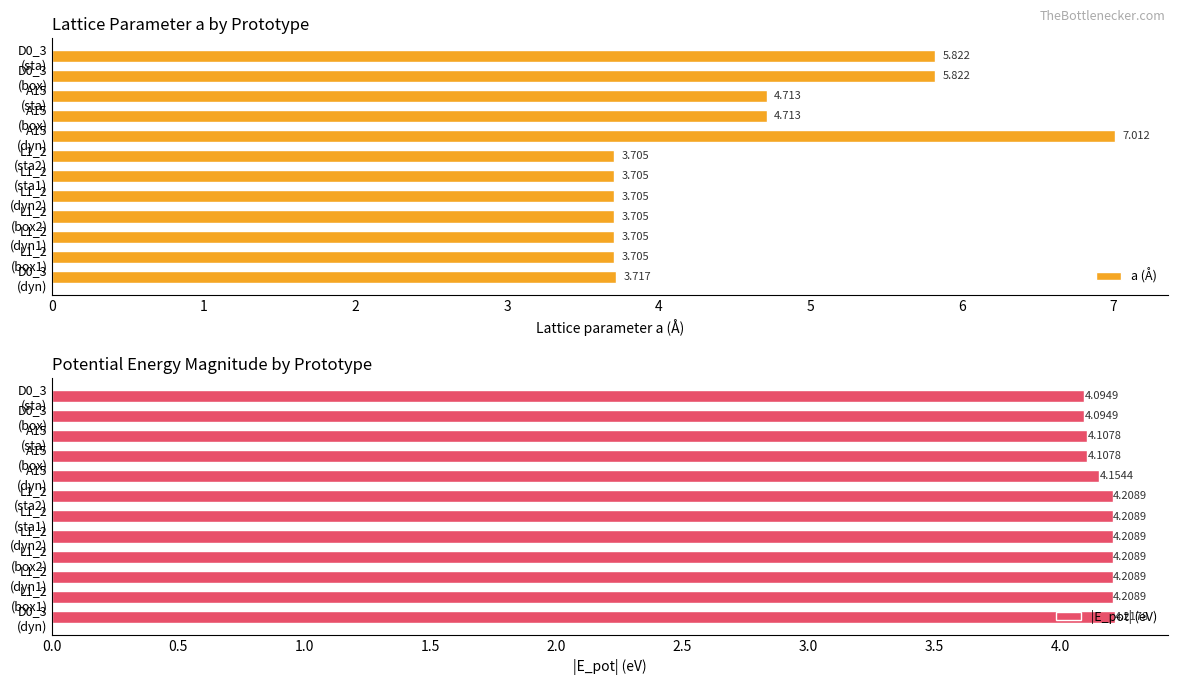

What is the maximum value shown in the chart?

7.0